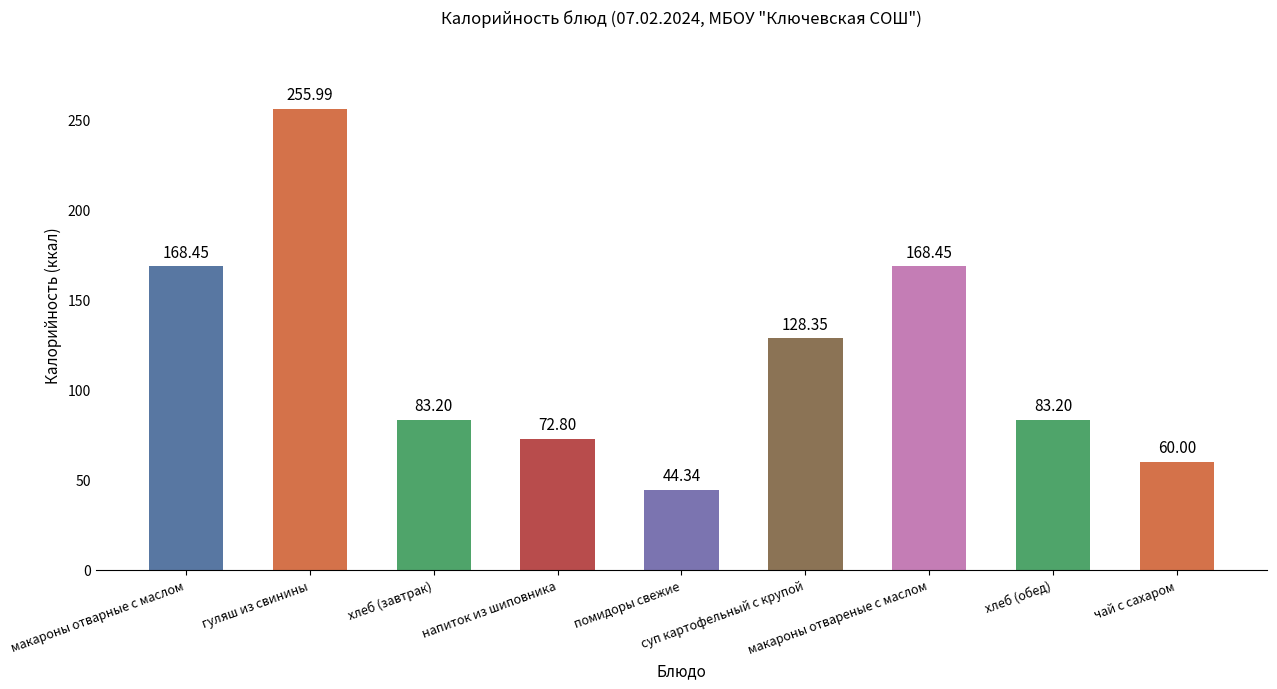

What is the average value?

118.3